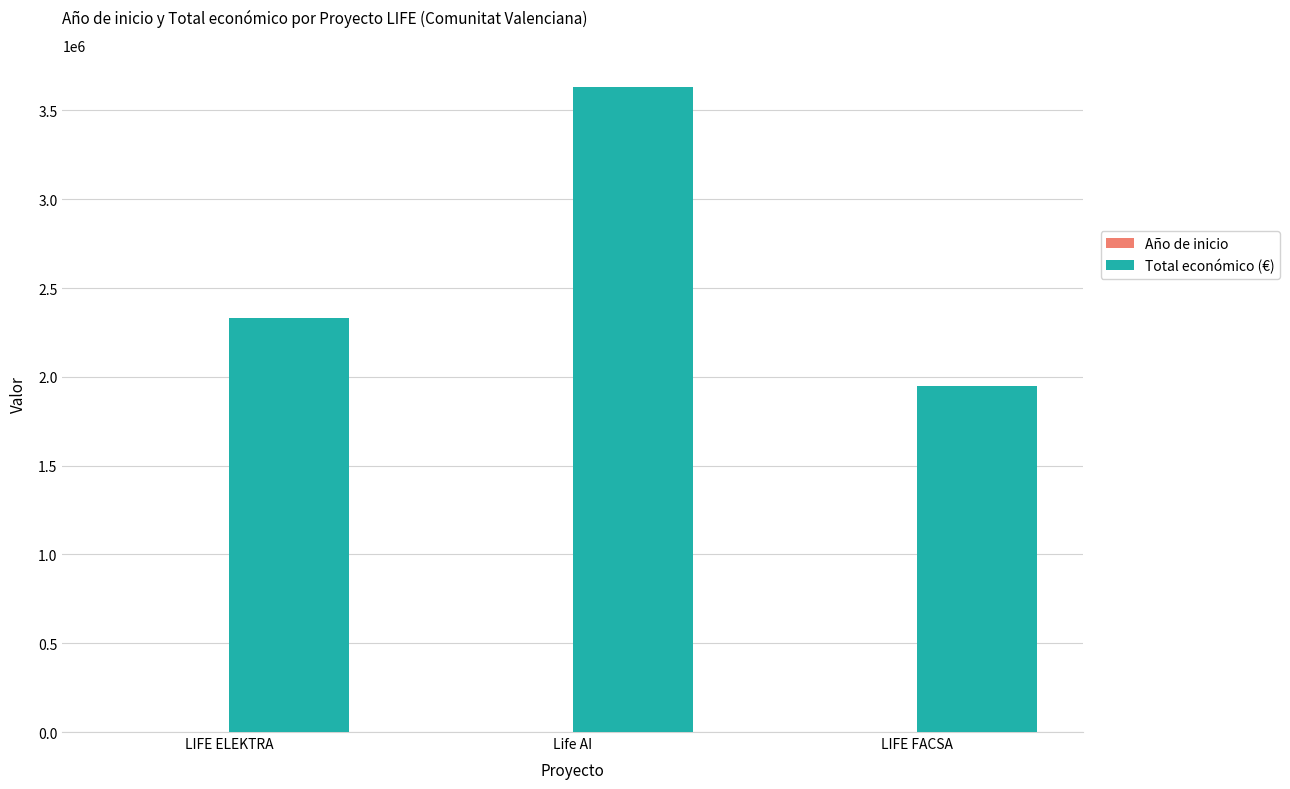

What is the sum of all Total económico (€) values?

7907091